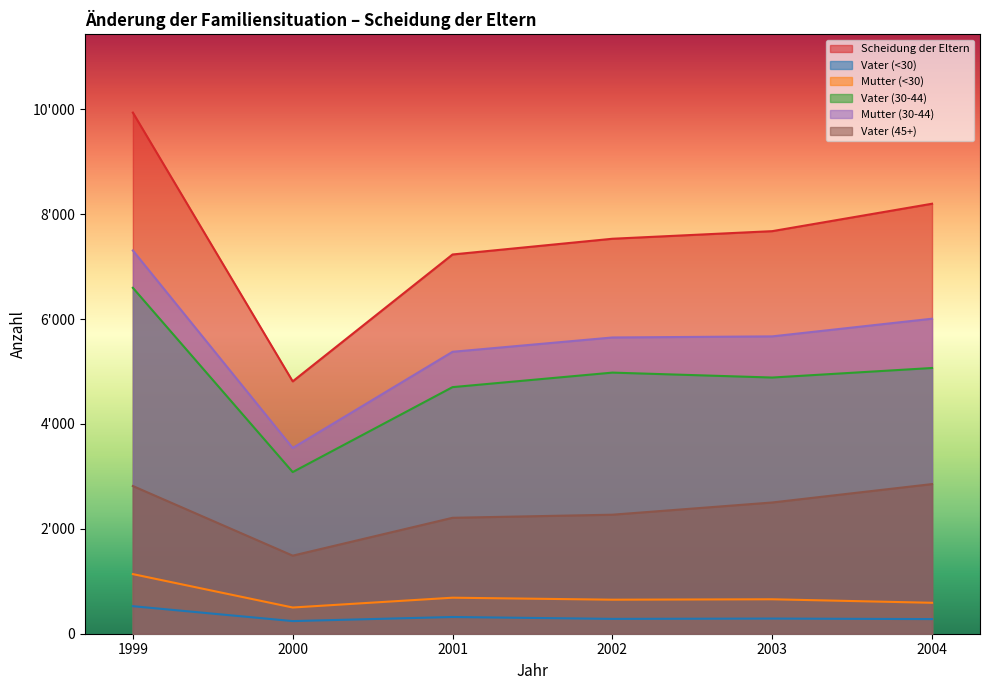

Where does the Vater (30-44) series first go above 4980?

1999